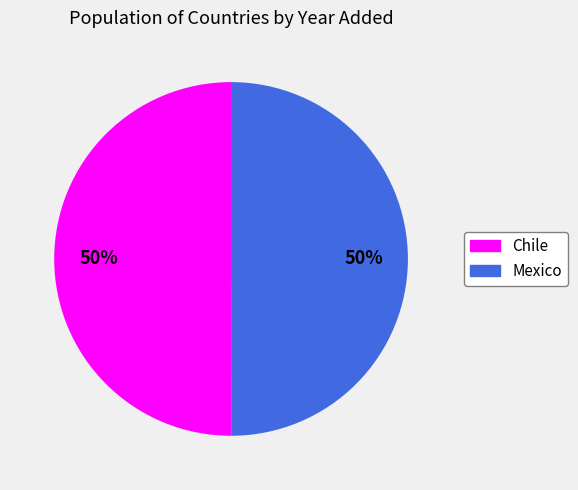

Is the sum of Mexico and Chile greater than half?

Yes